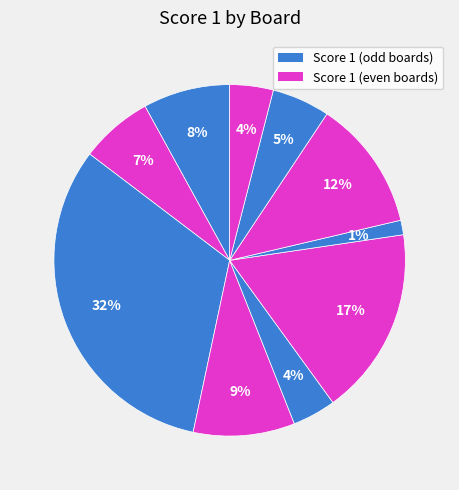

Count the number of slices in the pie.

10